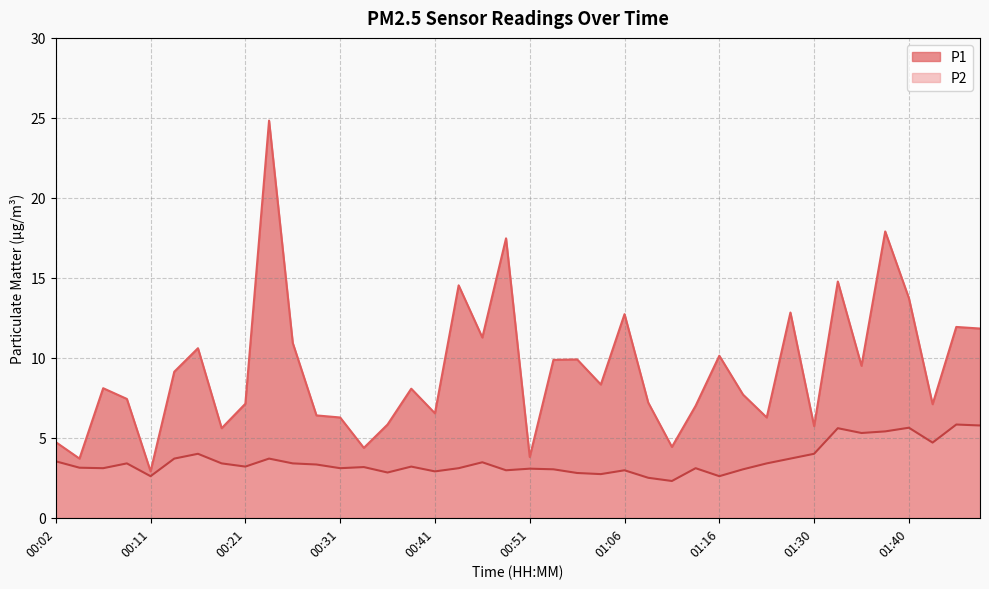

What is the highest value of the P2 series?

5.8